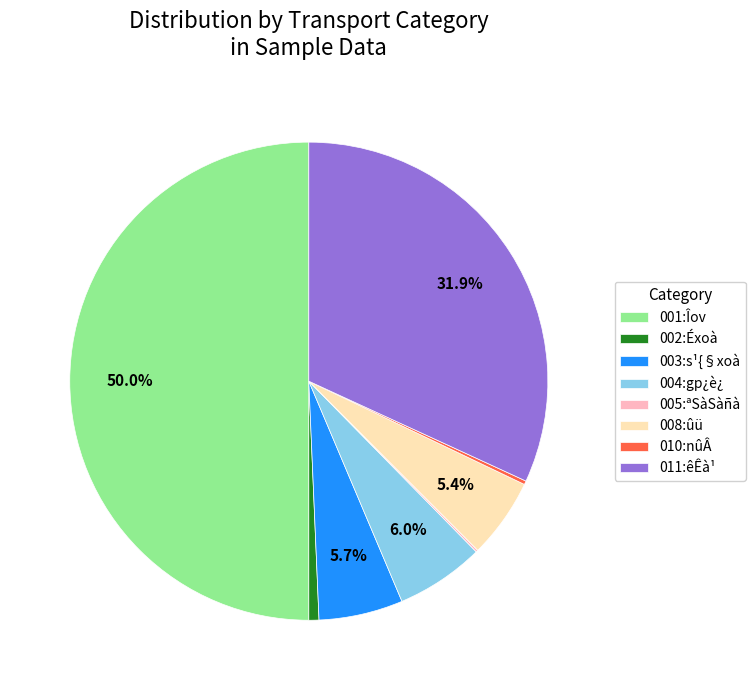

How much of the chart is everything except 008:ûü?

94.6%